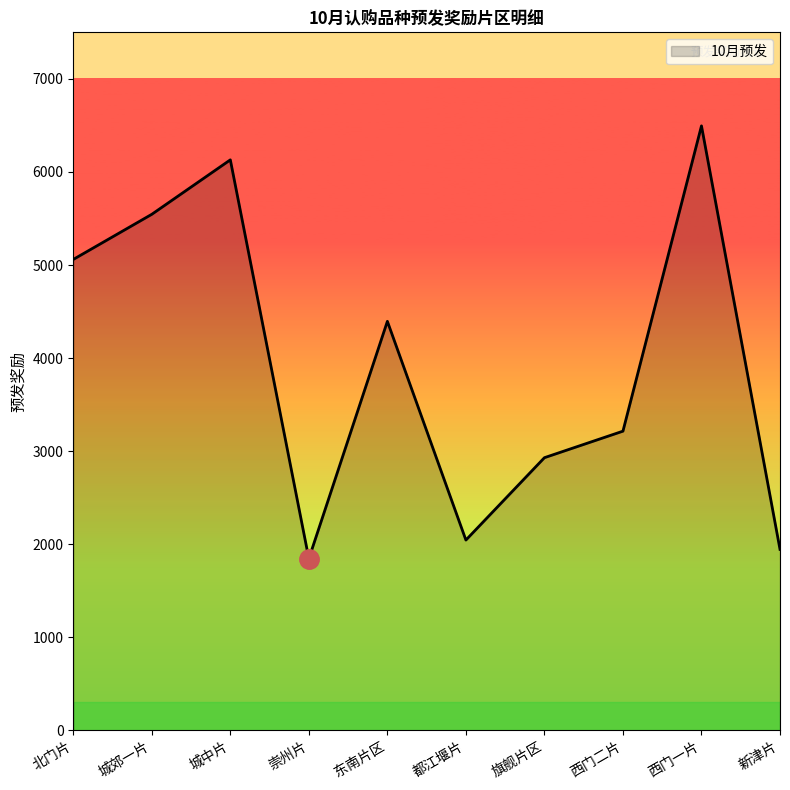

What is the approximate value at 都江堰片, to the nearest 50?

2050